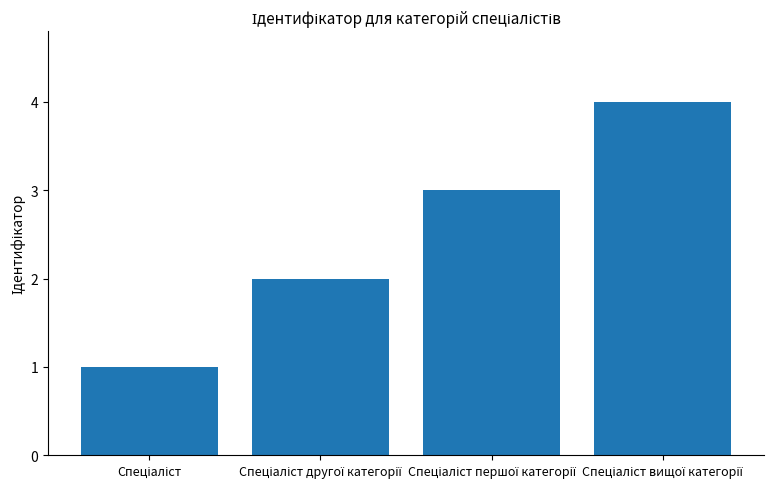

What is the sum of all values?

10